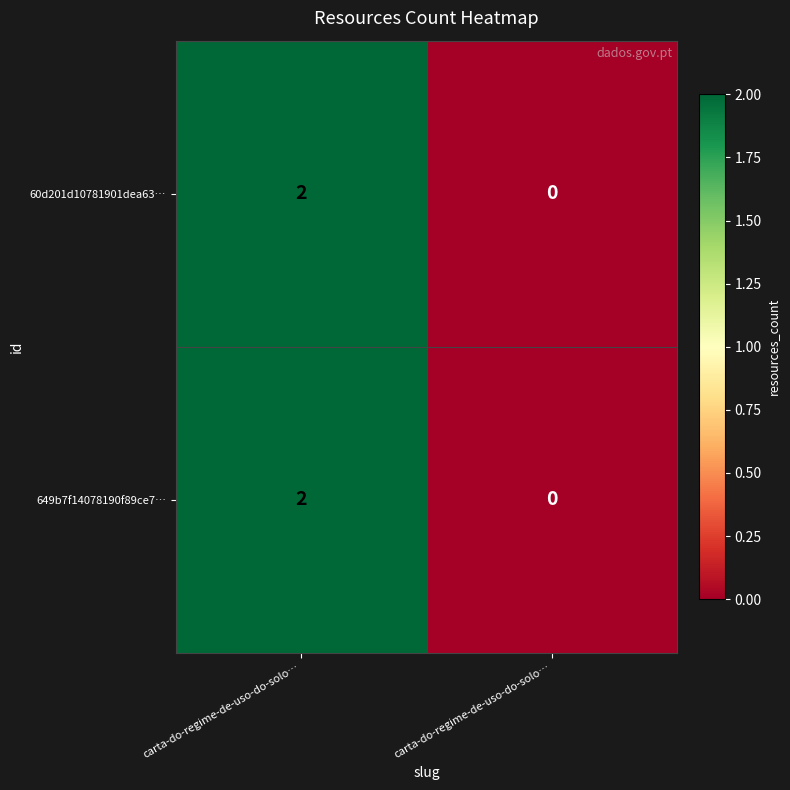

Between carta-do-regime-de-uso-do-solo… and carta-do-regime-de-uso-do-solo…, which is larger?

carta-do-regime-de-uso-do-solo…